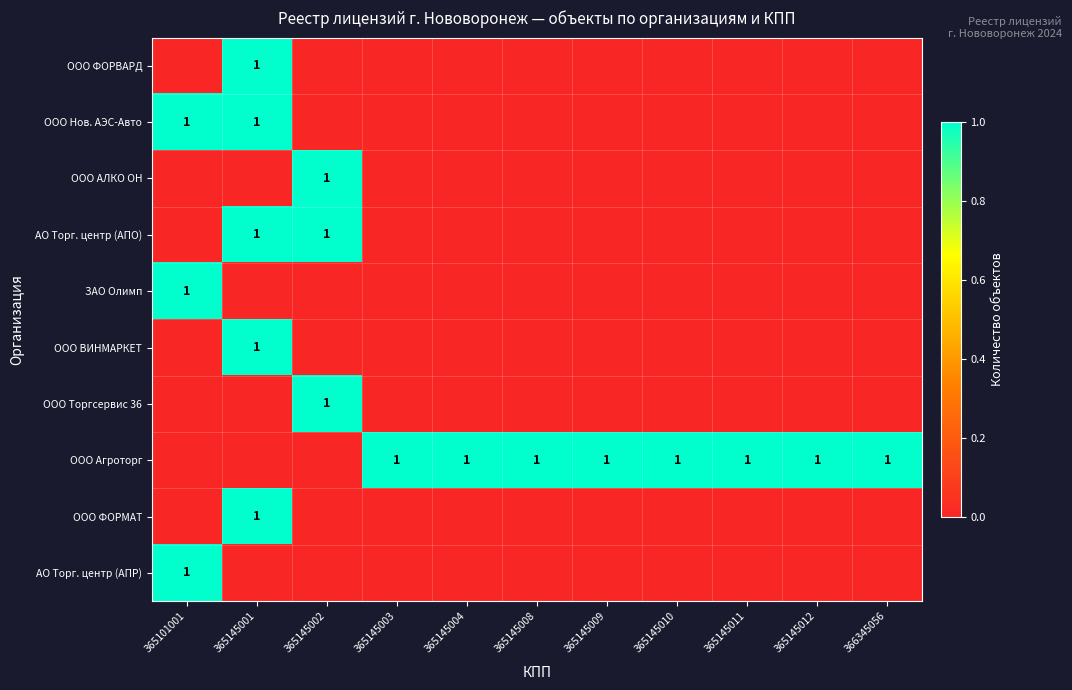

Is it true that ООО Агроторг equals 1 at 366345056?

True